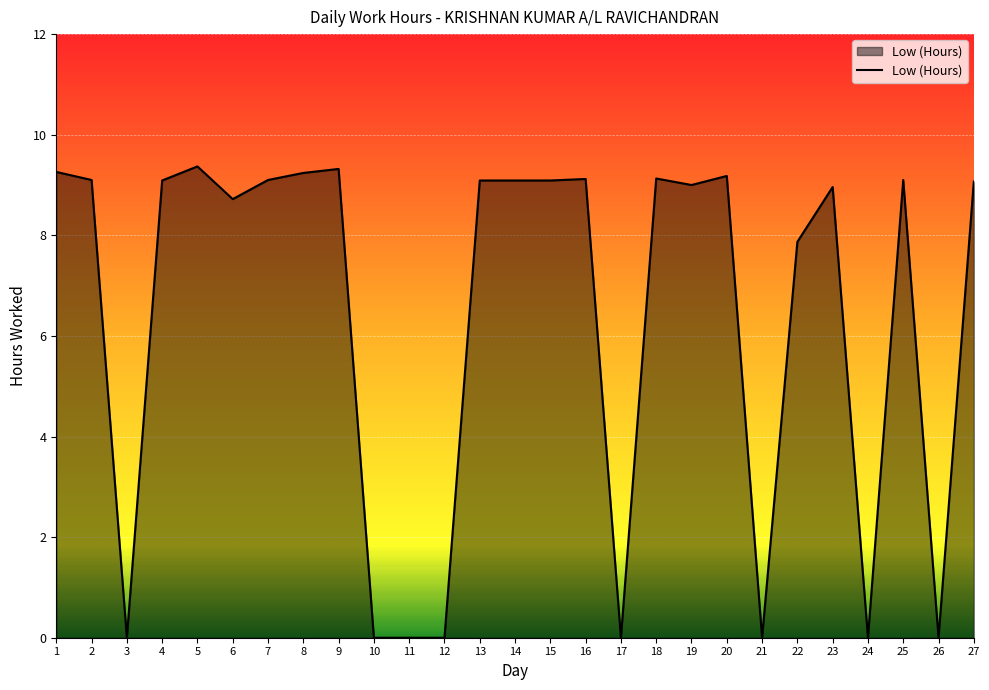

Read the value at 16.

9.1